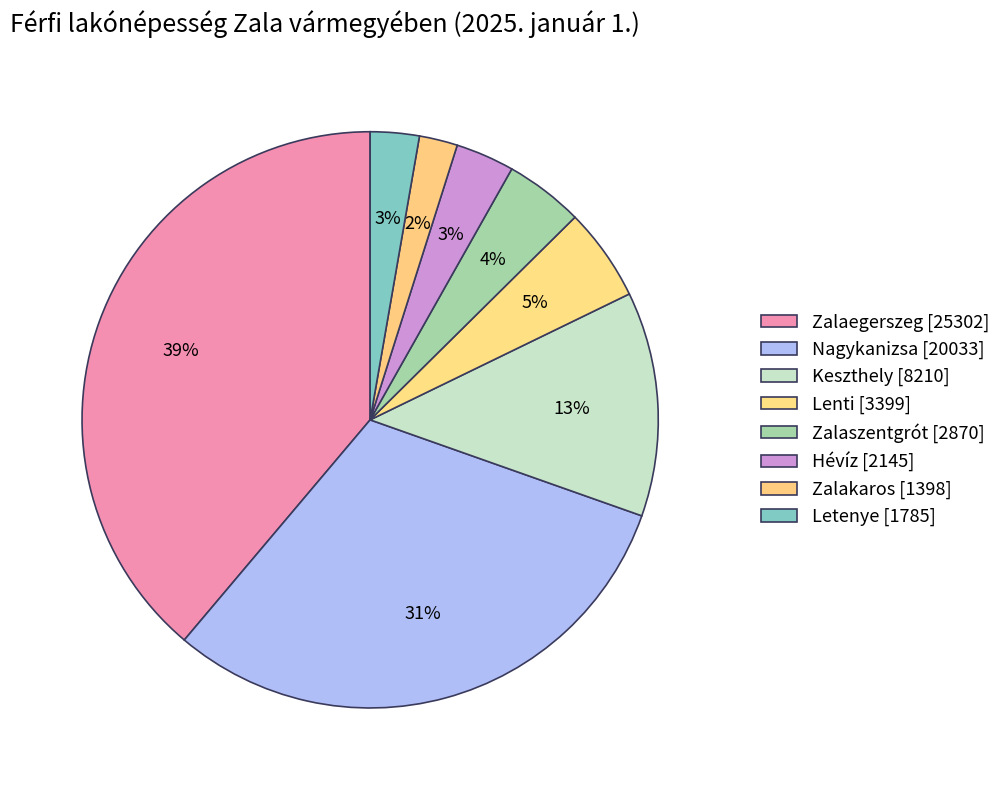

Is it true that Zalaegerszeg is 39% of the pie?

True